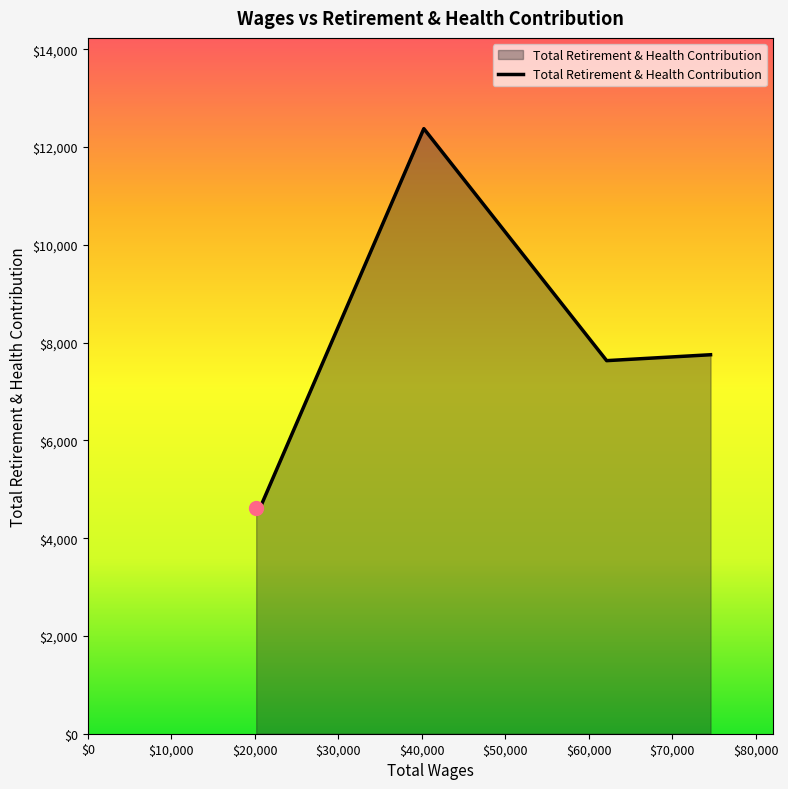

What is the sum of all values?

37061